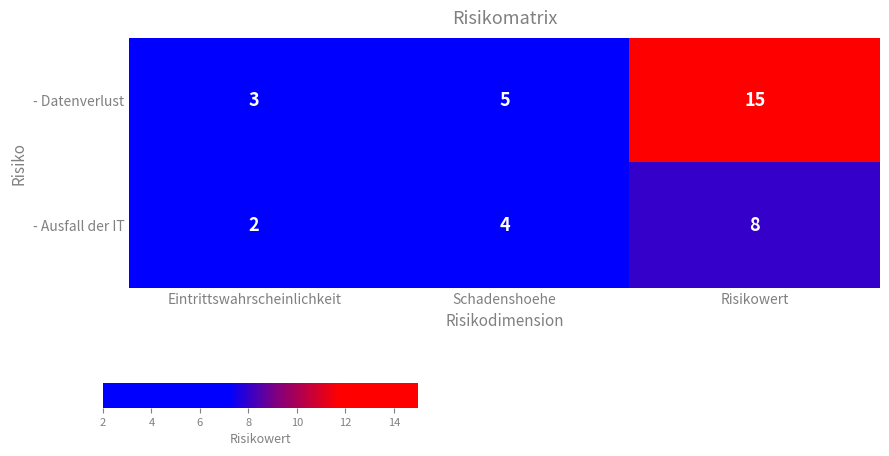

Which series changed the most between Eintrittswahrscheinlichkeit and Risikowert?

- Datenverlust